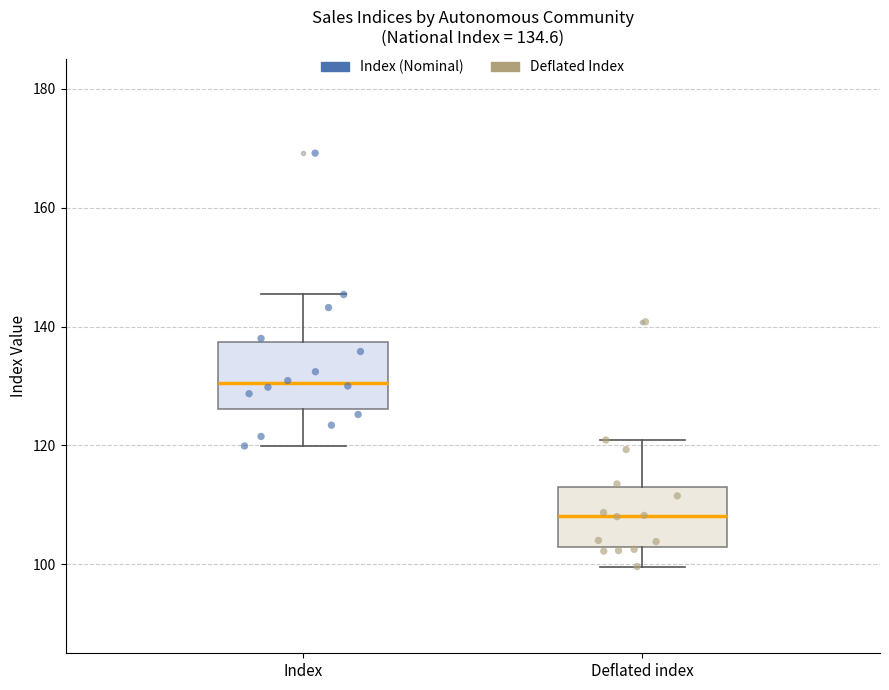

Which box's median line is the highest?

Index